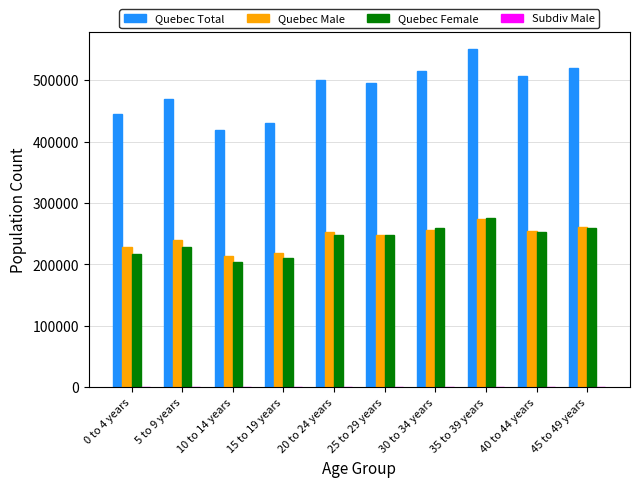

Which series has the widest spread of values?

Quebec Total